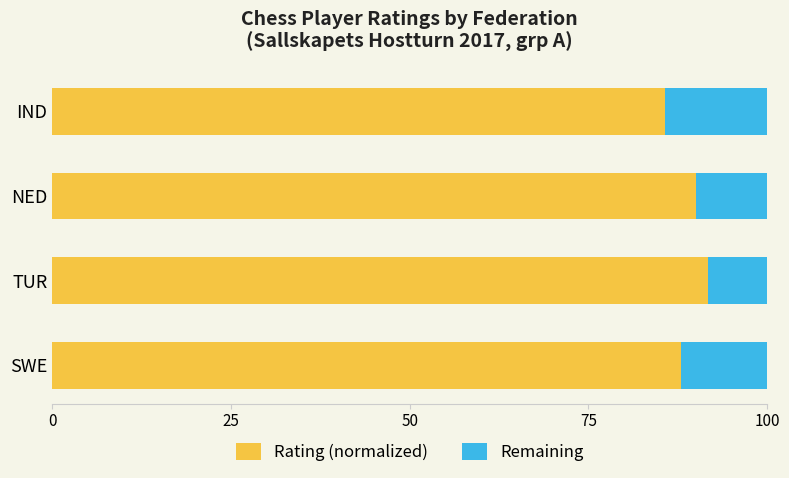

Count the number of categories in the chart.

4